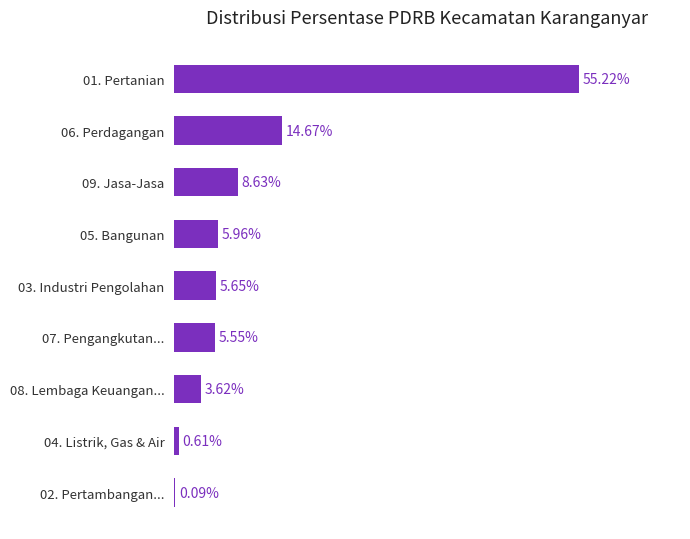

Which has a higher value, 04. Listrik, Gas & Air or 07. Pengangkutan...?

07. Pengangkutan...